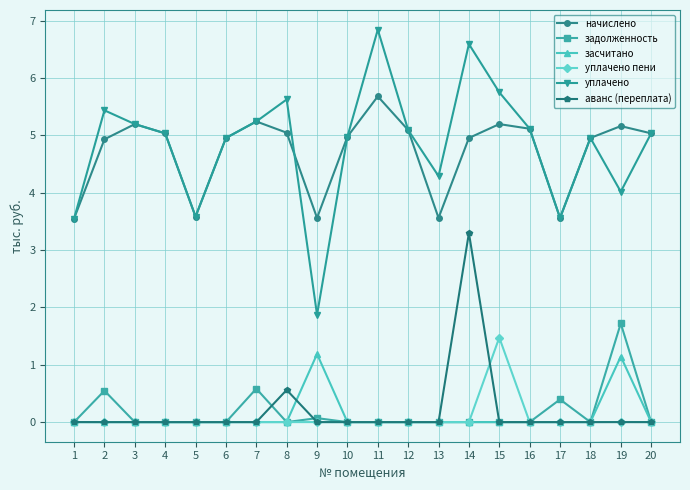

What is the maximum value for уплачено?

6.8